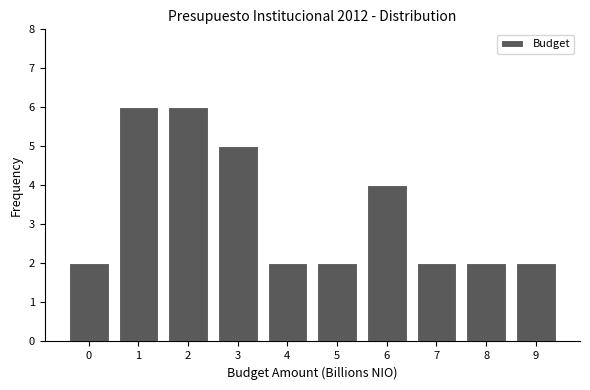

Reading right to left, what are all the values shown in this chart?

9=2	8=2	7=2	6=4	5=2	4=2	3=5	2=6	1=6	0=2